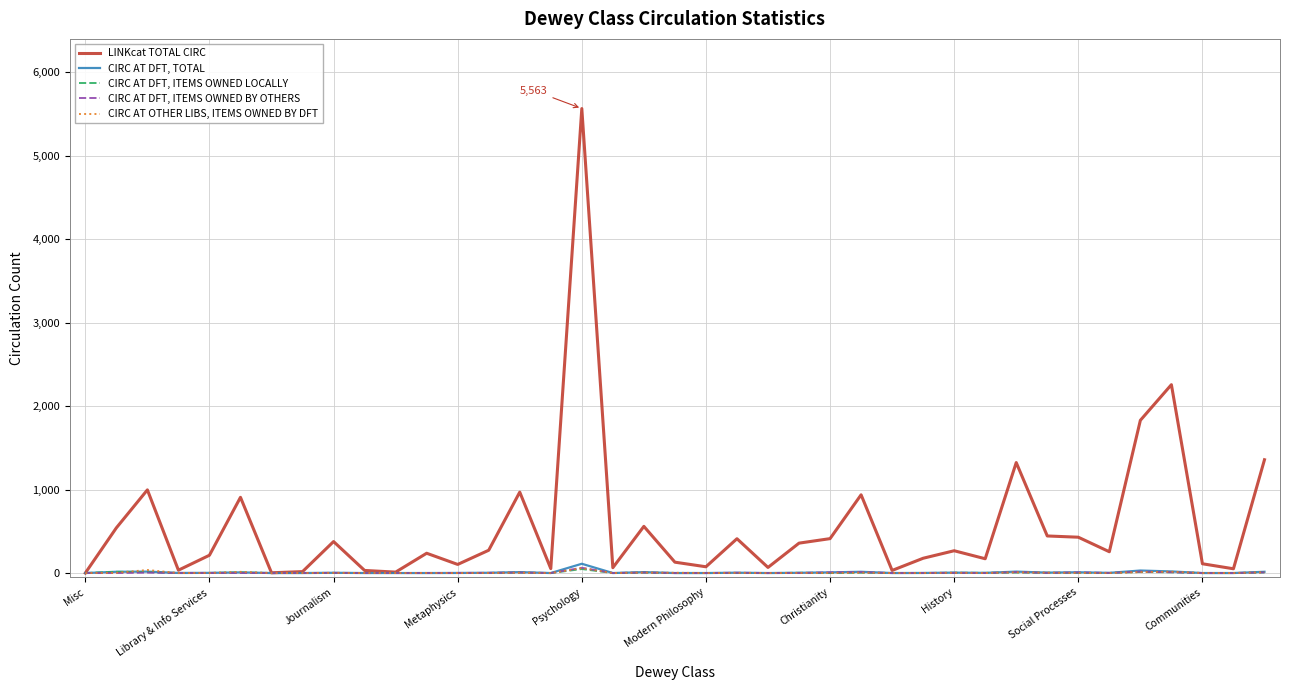

List the series in order of their peak value, lowest first.

CIRC AT DFT, ITEMS OWNED LOCALLY, CIRC AT OTHER LIBS, ITEMS OWNED BY DFT, CIRC AT DFT, ITEMS OWNED BY OTHERS, CIRC AT DFT, TOTAL, LINKcat TOTAL CIRC